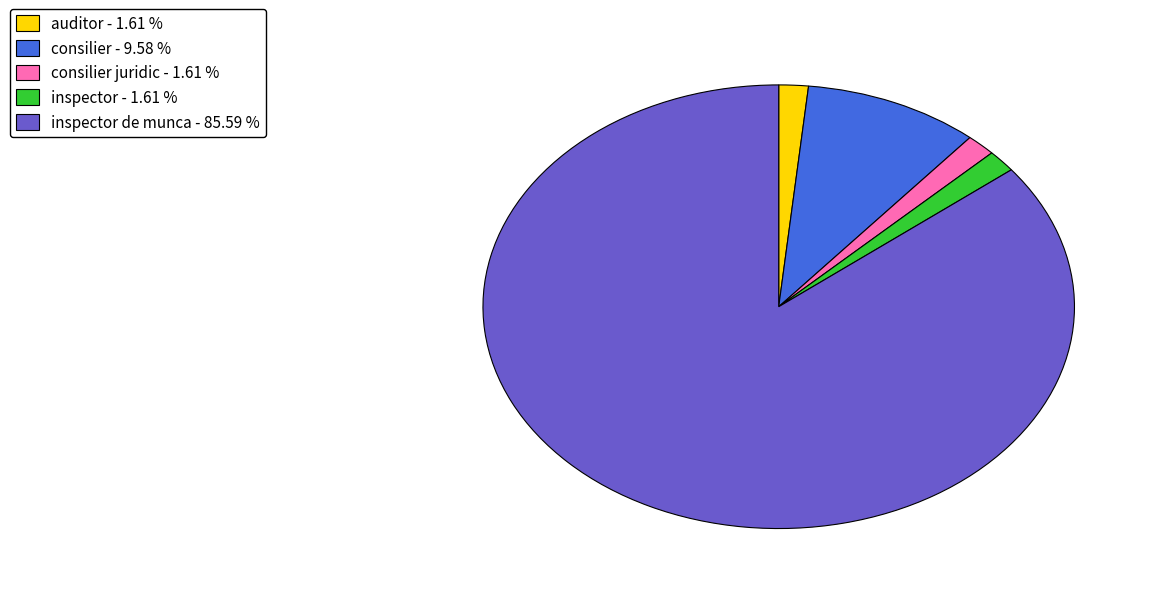

Count the number of slices in the pie.

5